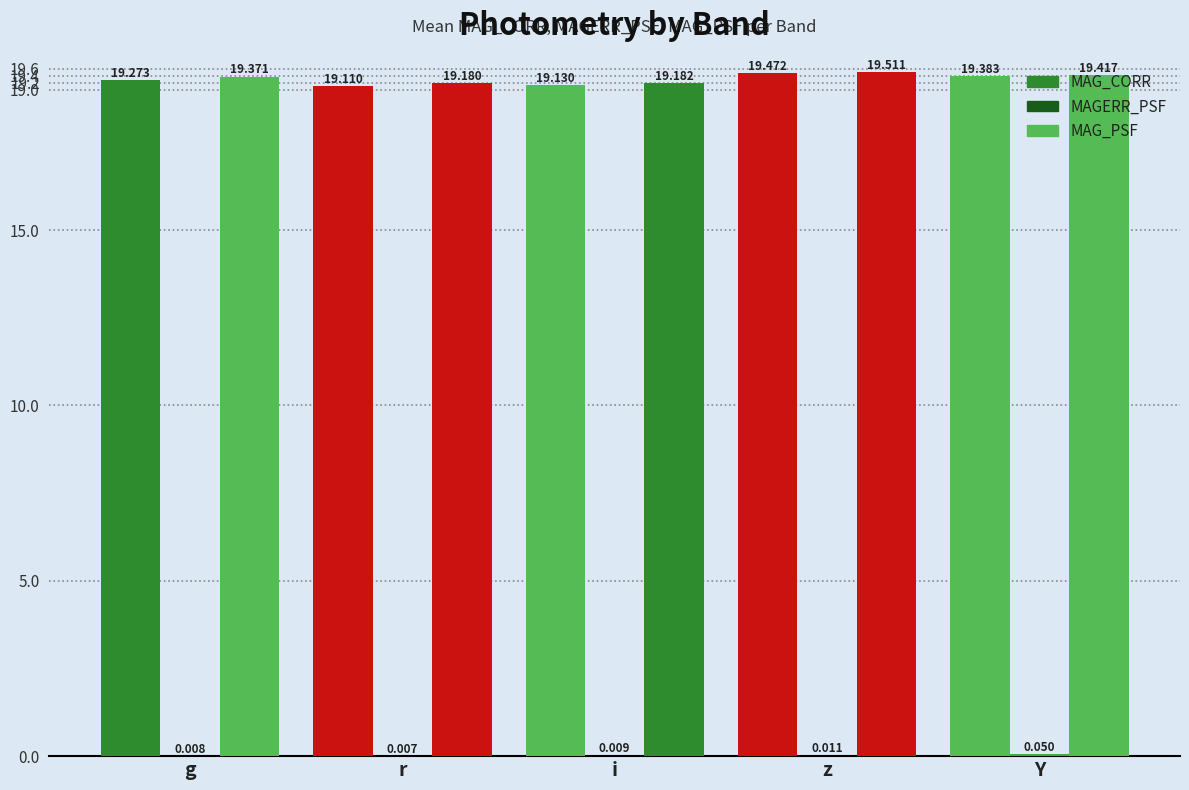

What is the difference between the maximum and minimum values in the MAG_CORR series?

0.4